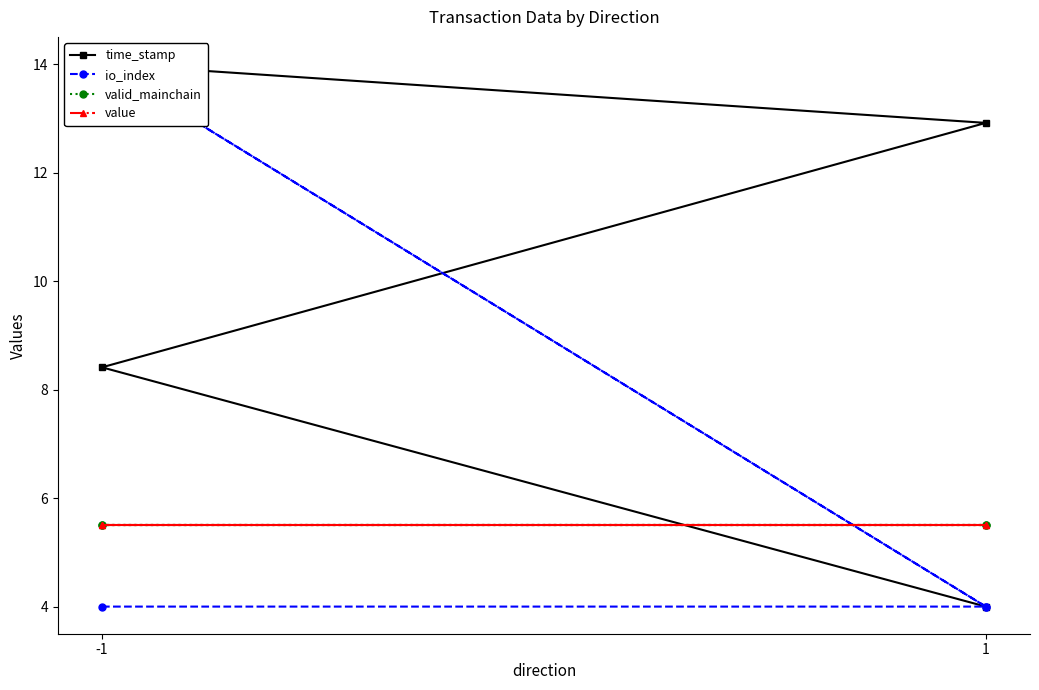

What are all the series names shown in the legend?

time_stamp, io_index, valid_mainchain, value